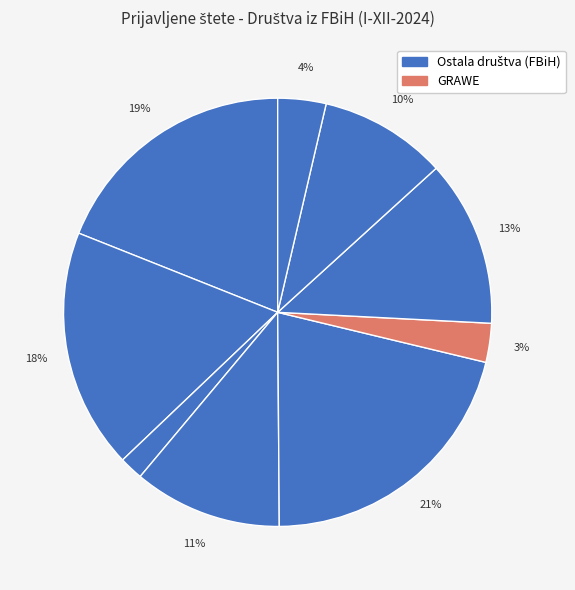

Is there any slice that represents more than half of the pie?

No